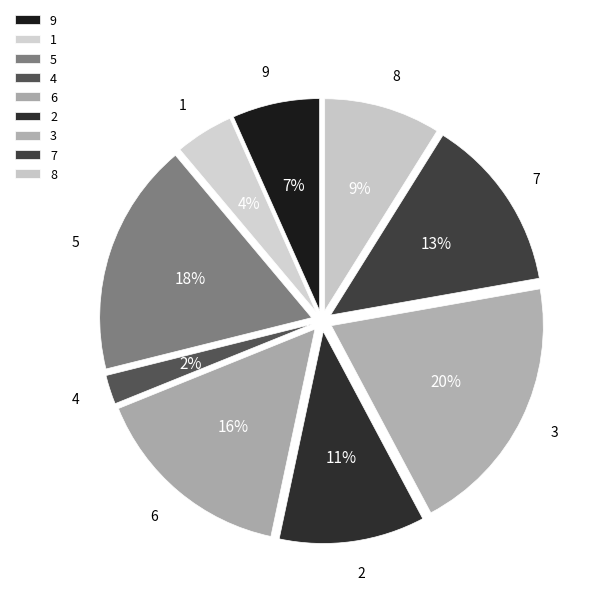

What is the smallest slice in the pie chart?

4